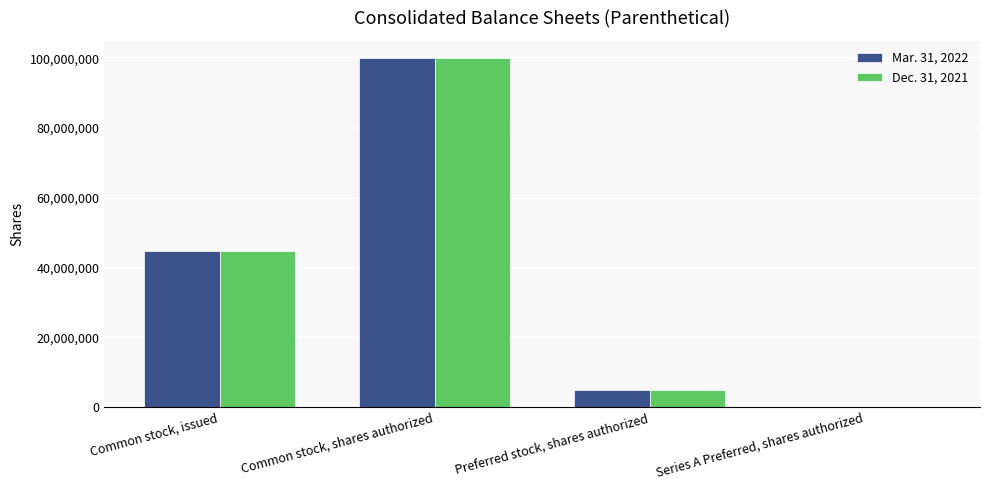

Where is Mar. 31, 2022 nearest to the value 50075000?

Common stock, issued